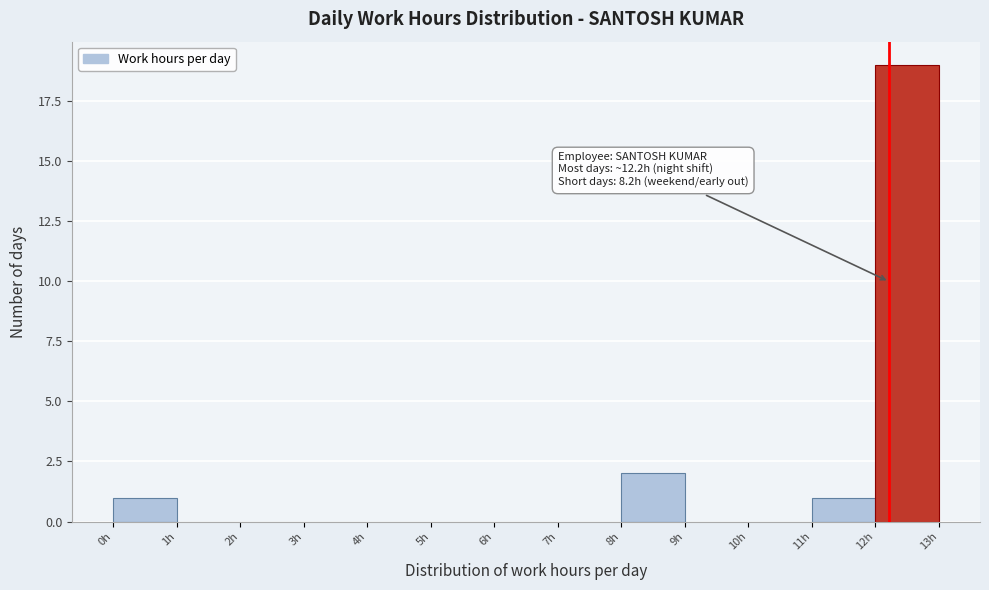

Over which range of the x-axis is the bar tallest?

12 to 13